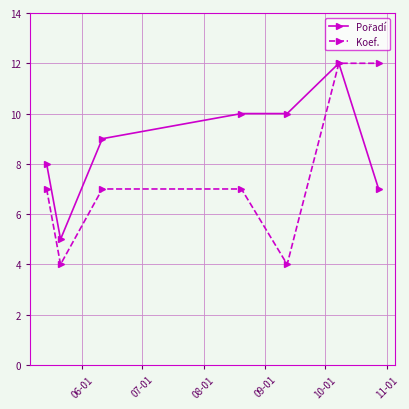

What is the maximum value shown in the chart?

12